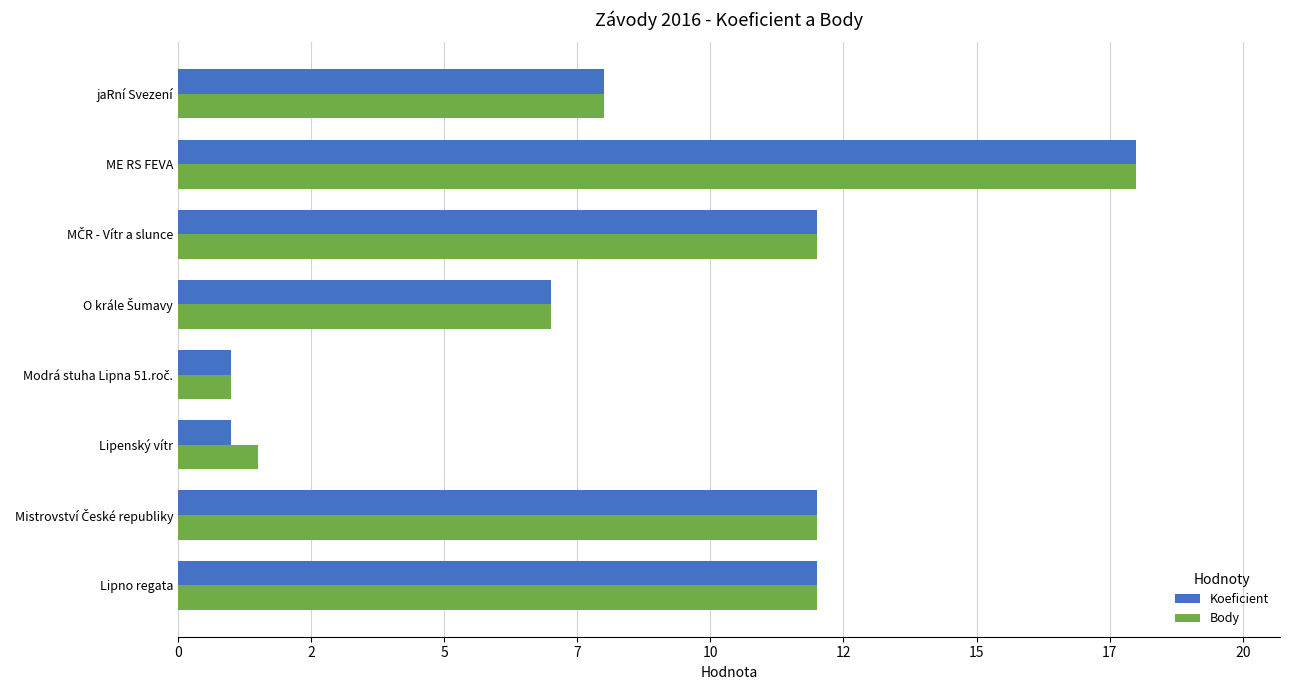

Which series has the largest total across all categories?

Body